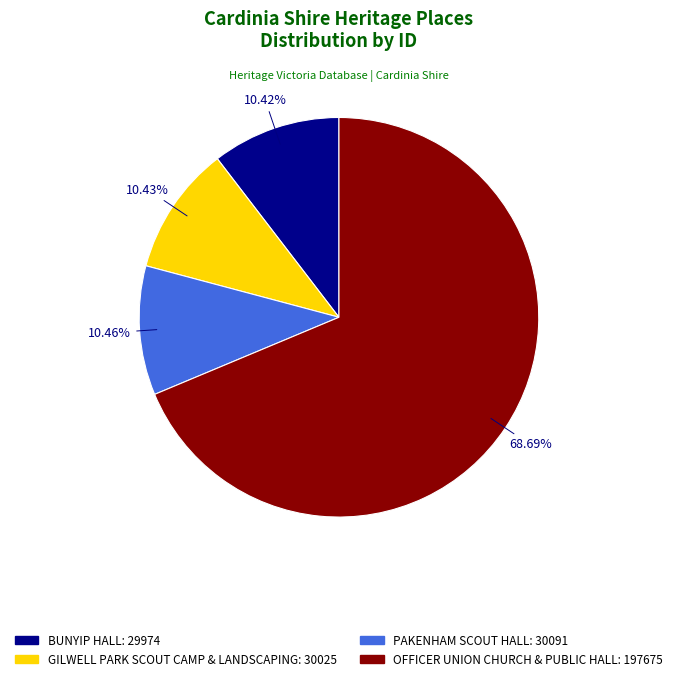

Combined, what portion of the pie is OFFICER UNION CHURCH & PUBLIC HALL and GILWELL PARK SCOUT CAMP & LANDSCAPING?

79.1%